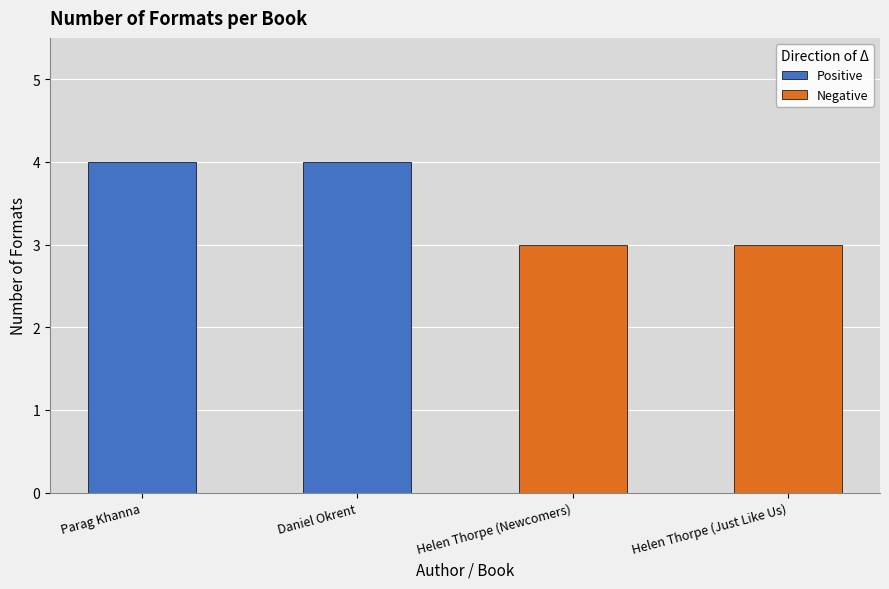

What is the greatest value displayed?

4